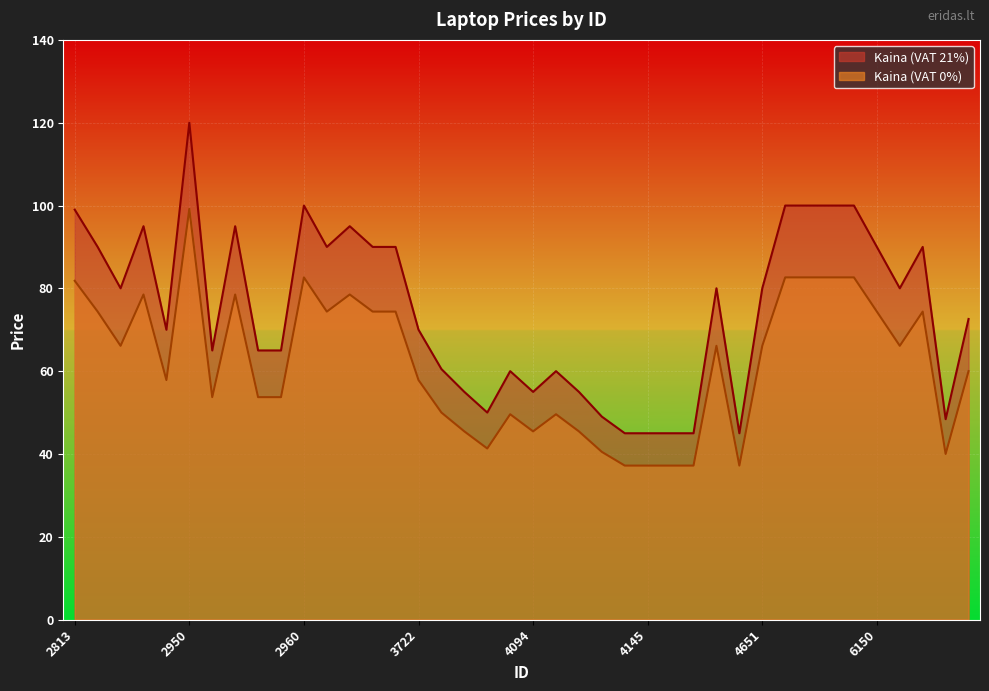

Reading right to left, list all the values displayed in this chart.

Kaina (VAT 0%): 60.0	40.0	74.4	66.1	74.4	82.6	82.6	82.6	82.6	66.1	37.2	66.1	37.2	37.2	37.2	37.2	40.5	45.5	49.6	45.5	49.6	41.3	45.5	50.0	57.9	74.4	74.4	78.5	74.4	82.6	53.7	53.7	78.5	53.7	99.2	57.9	78.5	66.1	74.4	81.8
Kaina (VAT 21%): 72.6	48.4	90.0	80.0	90.0	100.0	100.0	100.0	100.0	80.0	45.0	80.0	45.0	45.0	45.0	45.0	49.0	55.0	60.0	55.0	60.0	50.0	55.0	60.5	70.0	90.0	90.0	95.0	90.0	100.0	65.0	65.0	95.0	65.0	120.0	70.0	95.0	80.0	90.0	99.0